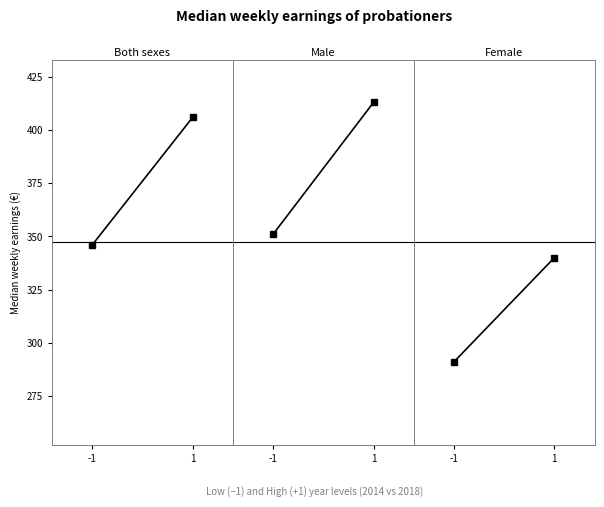

Rank the series at -1 from highest to lowest value.

Male, Both sexes, Female